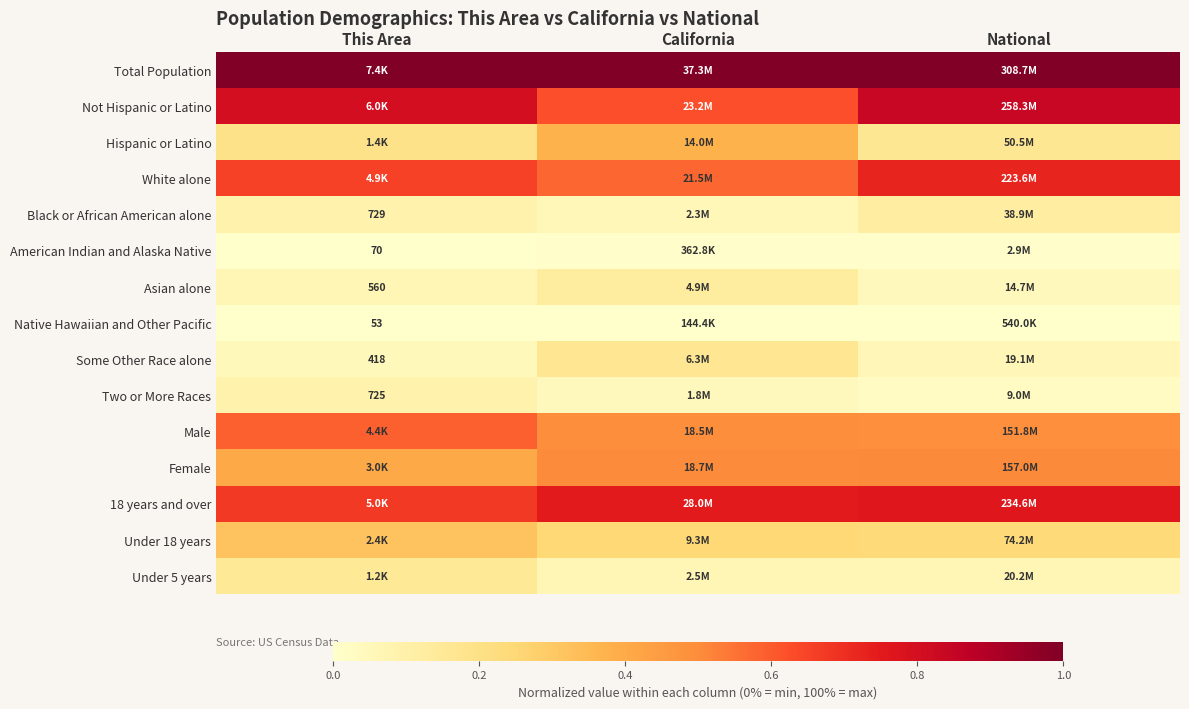

Which label corresponds to the smallest value in the chart?

This Area